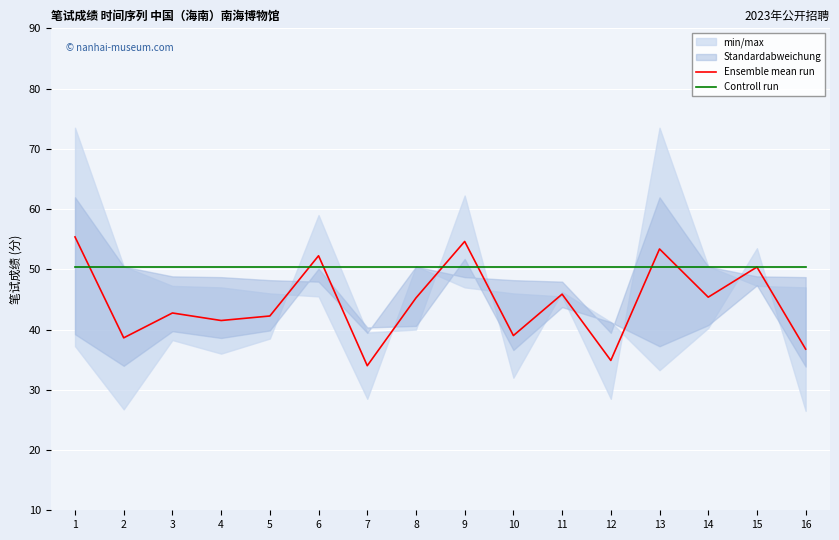

How many lines are shown in the chart?

2